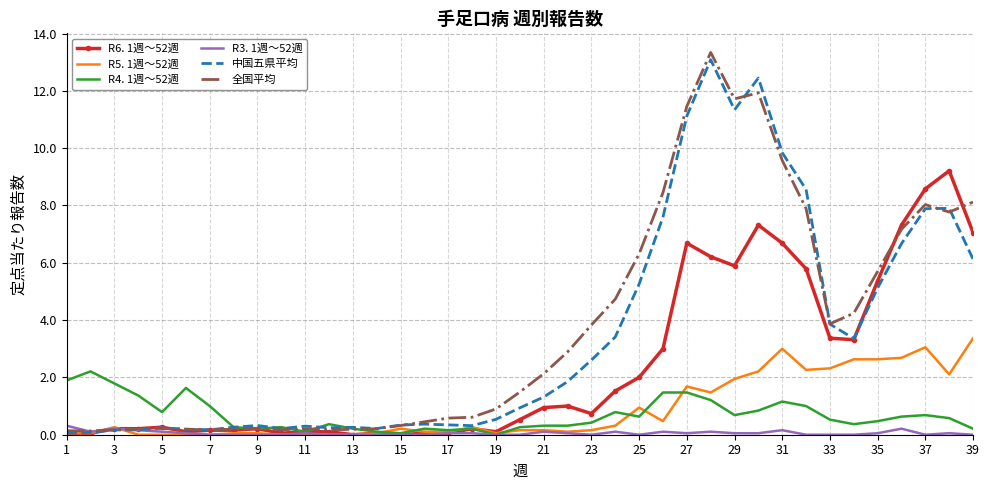

What is the highest value of the R6. 1週～52週 series?

9.2